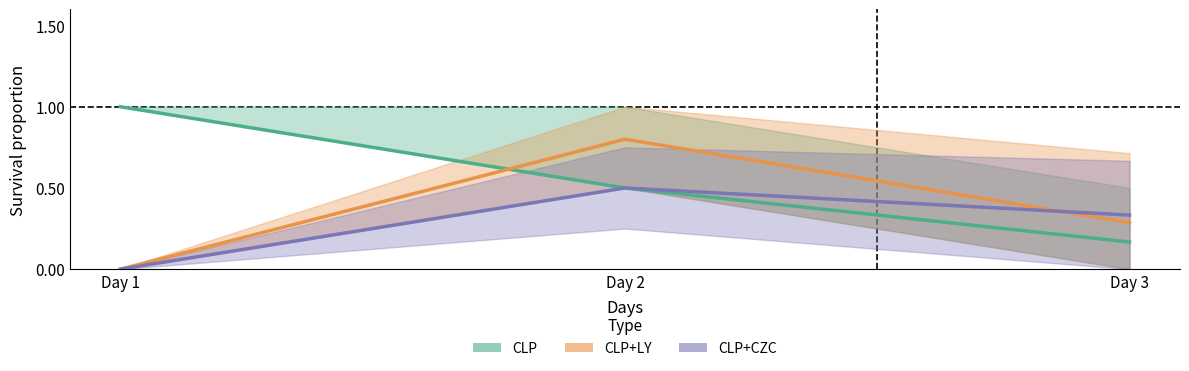

What is the average value of the CLP+CZC series?

0.3